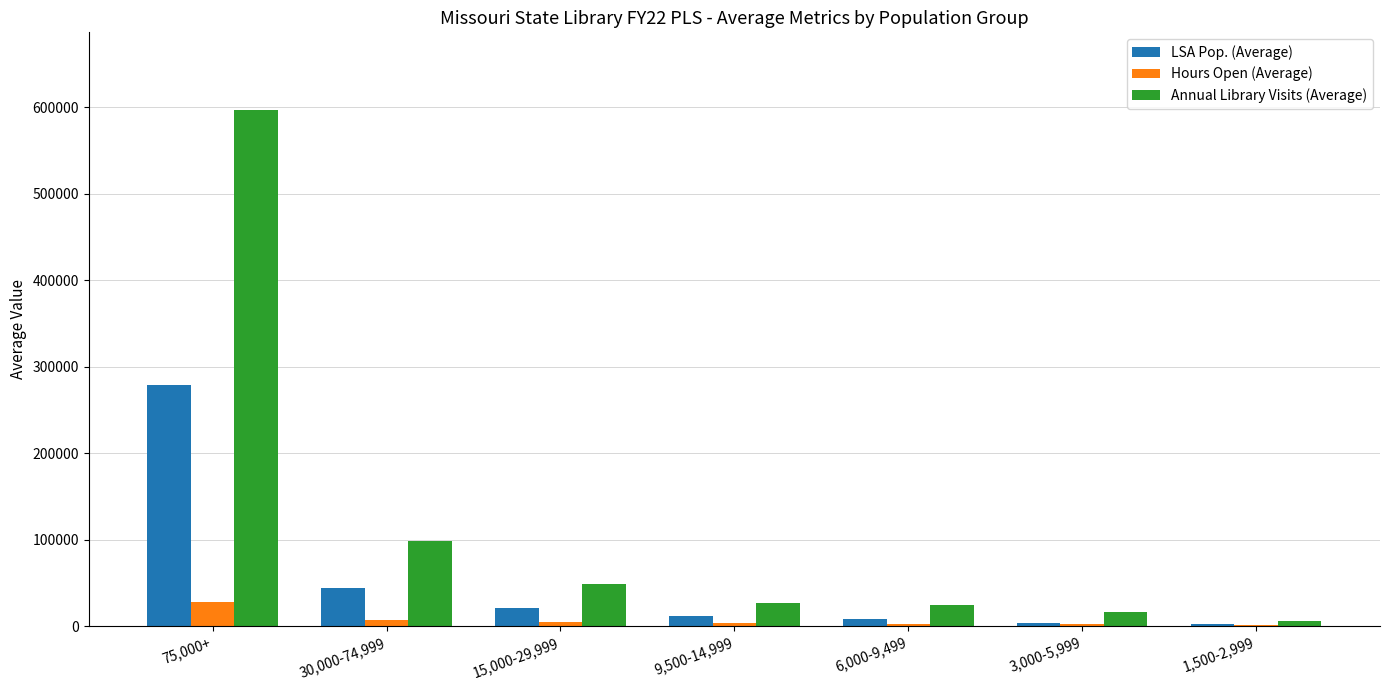

At which label is Hours Open (Average) closest to 15110?

30,000-74,999